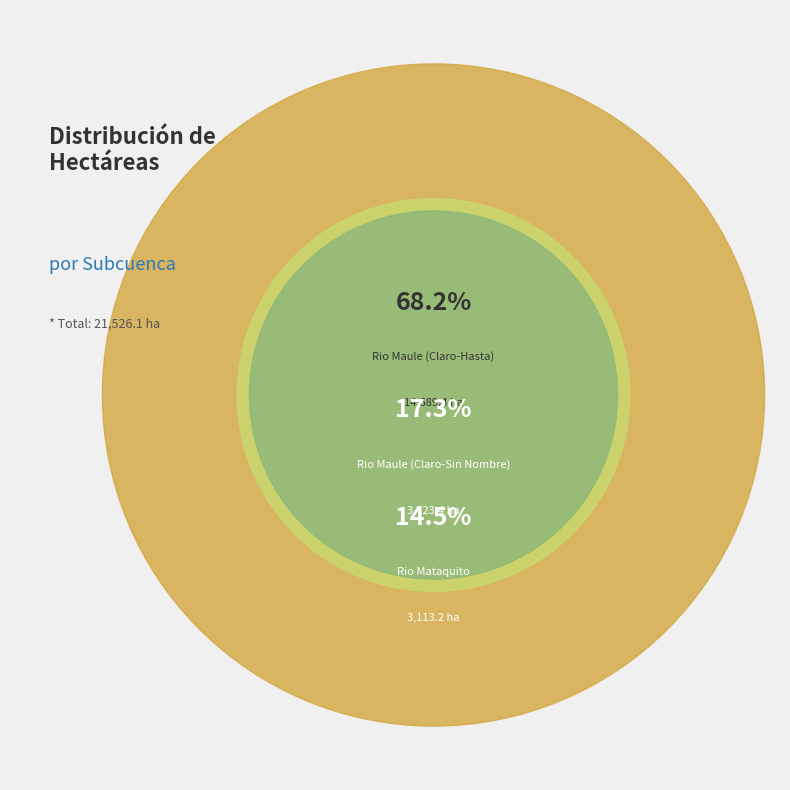

Is it true that Rio Maule (Claro-Hasta) is 68% of the pie?

True